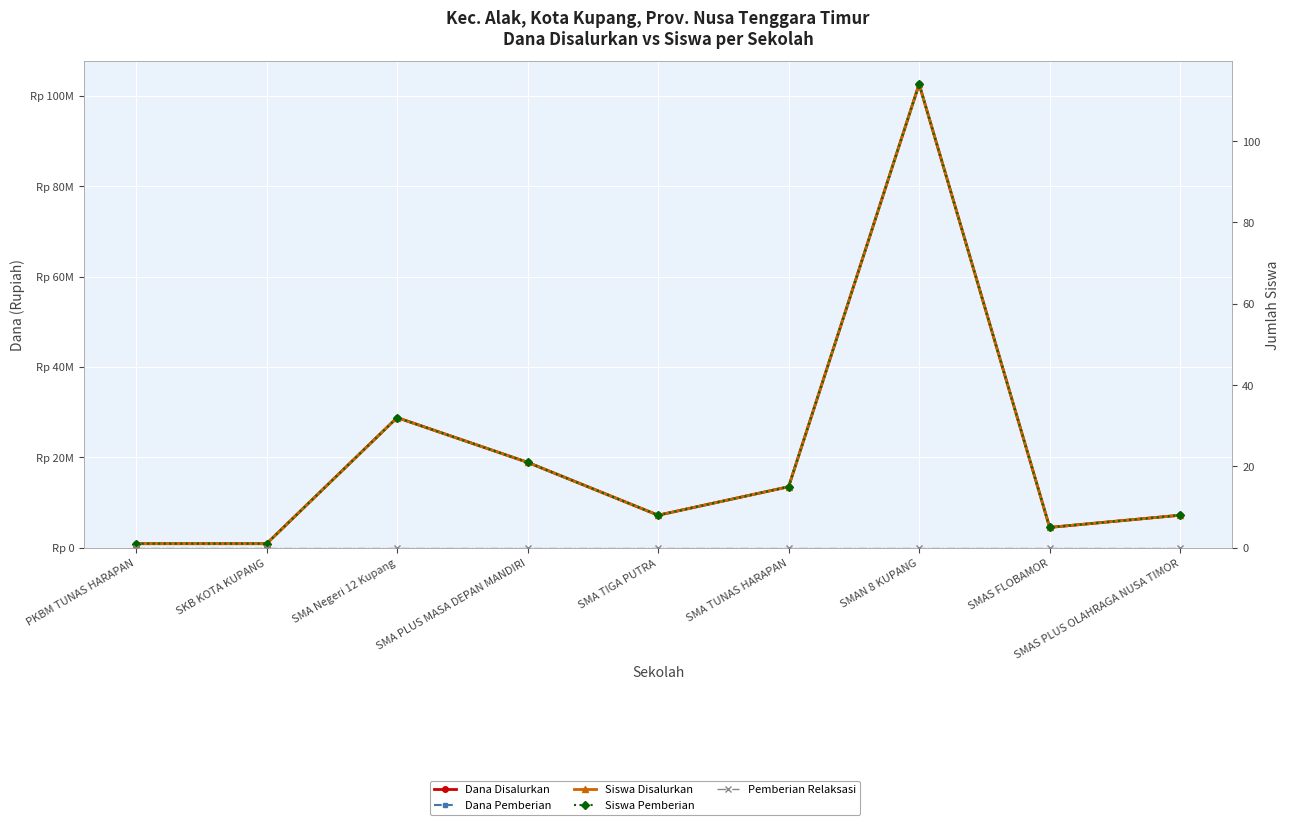

Reading left to right, transcribe all the data shown in this chart.

Dana Disalurkan: 900000	900000	28800000	18900000	7200000	13500000	102600000	4500000	7200000
Dana Pemberian: 900000	900000	28800000	18900000	7200000	13500000	102600000	4500000	7200000
Siswa Disalurkan: 1	1	32	21	8	15	114	5	8
Siswa Pemberian: 1	1	32	21	8	15	114	5	8
Pemberian Relaksasi: 0	0	0	0	0	0	0	0	0